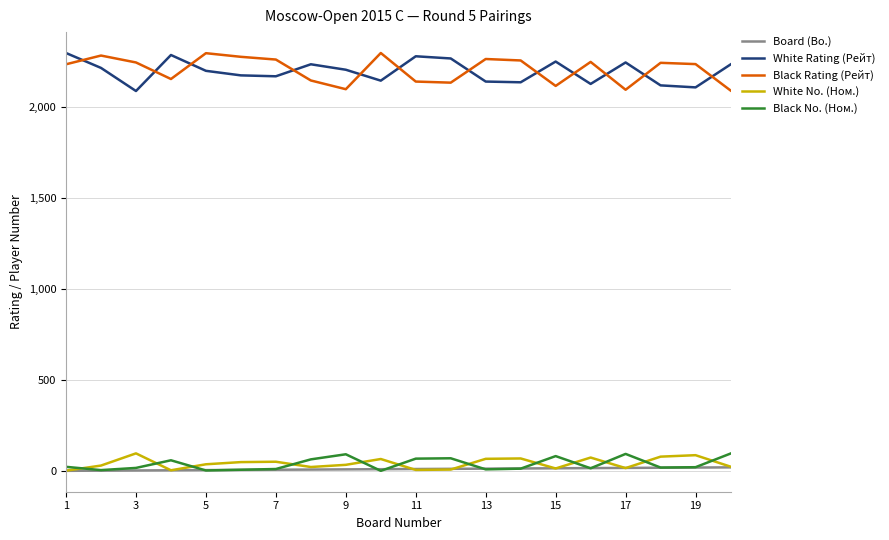

True or false: White Rating (Рейт) and Black No. (Ном.) intersect in this chart.

False